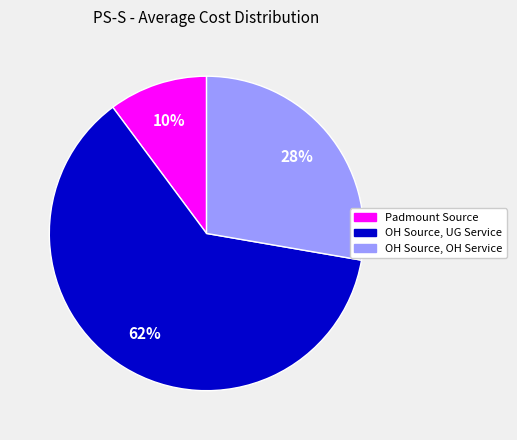

Is the sum of OH Source, UG Service and OH Source, OH Service greater than half?

Yes